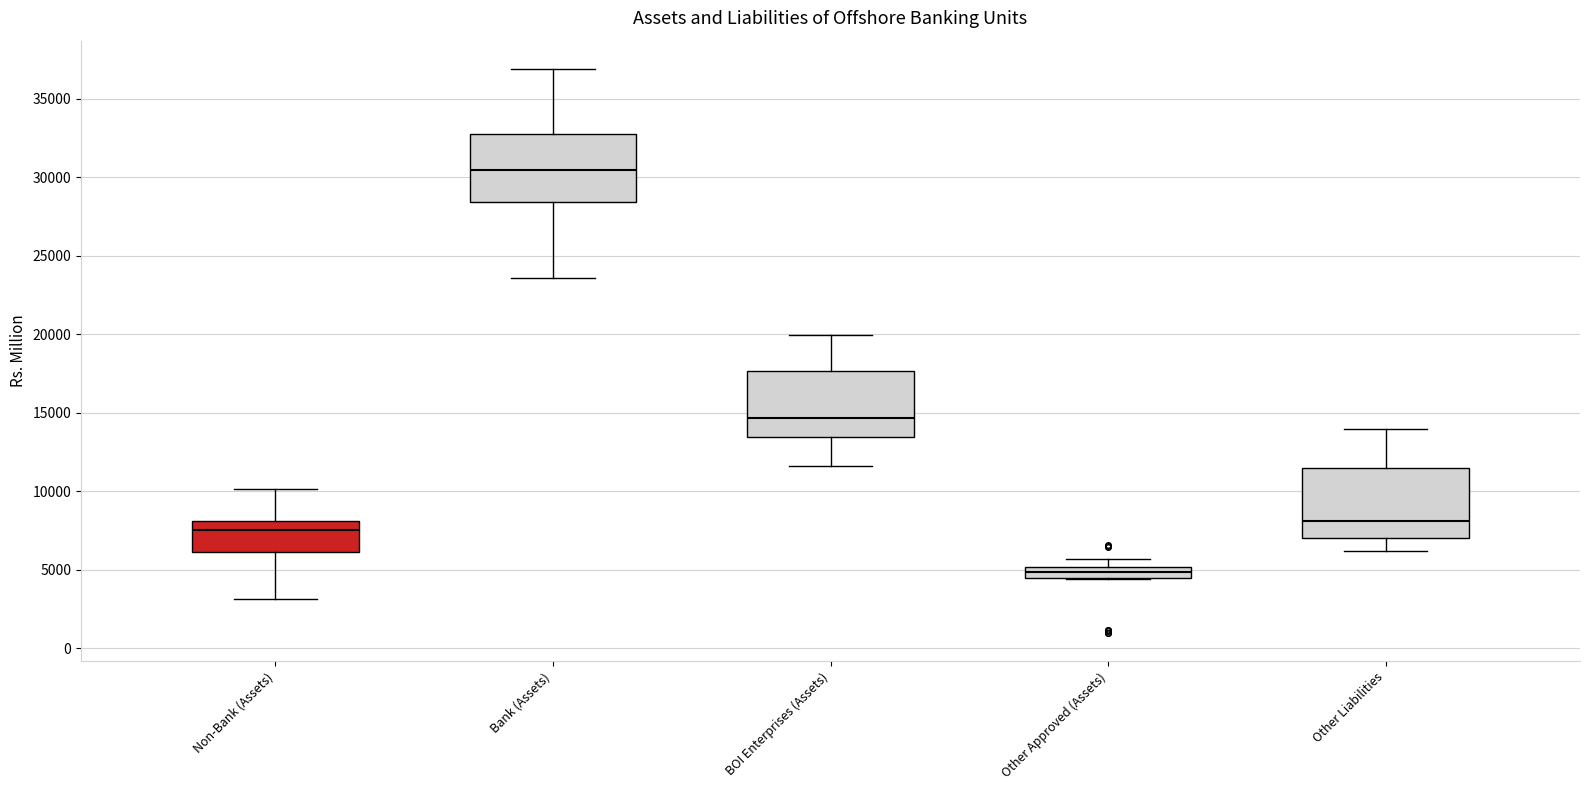

Where is the upper edge of the box for BOI Enterprises (Assets) on the y-axis? The values are not printed on the chart, so give them approximately, as read against the axis.

17500